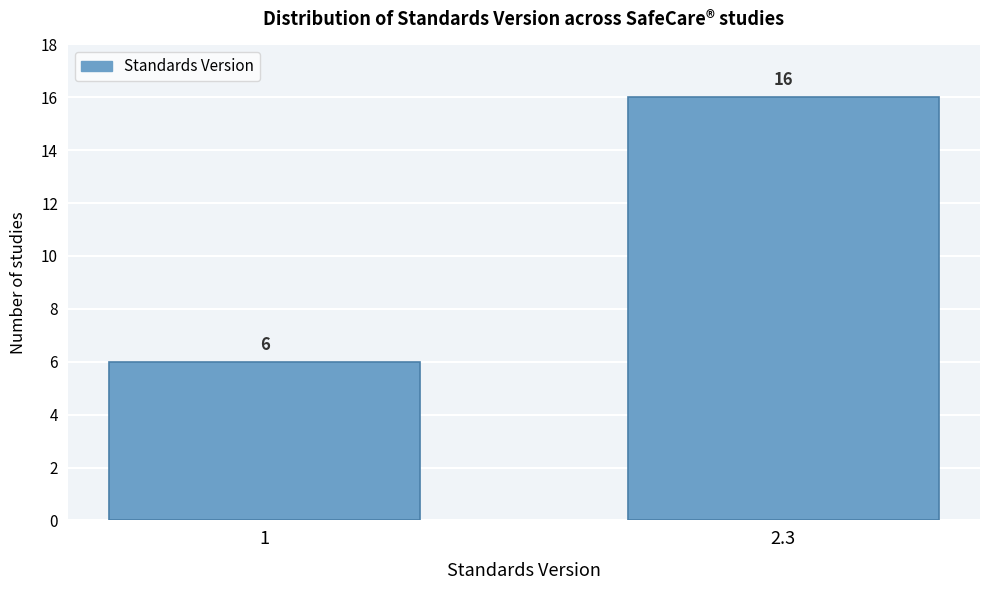

Reading right to left, what are all the values shown in this chart?

16	6